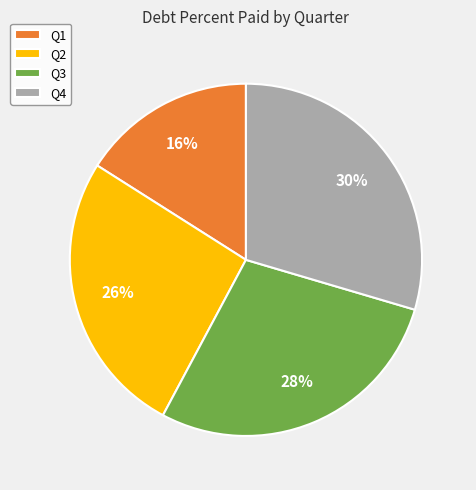

What percentage is the Q2 slice, to the nearest percent?

26%